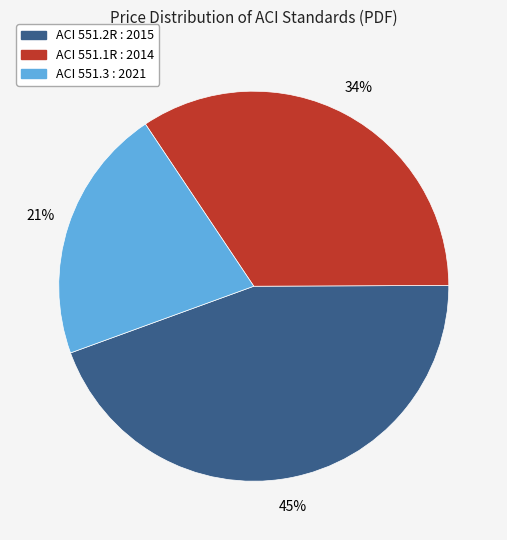

Rank the categories by value from lowest to highest.

ACI 551.3 : 2021, ACI 551.1R : 2014, ACI 551.2R : 2015